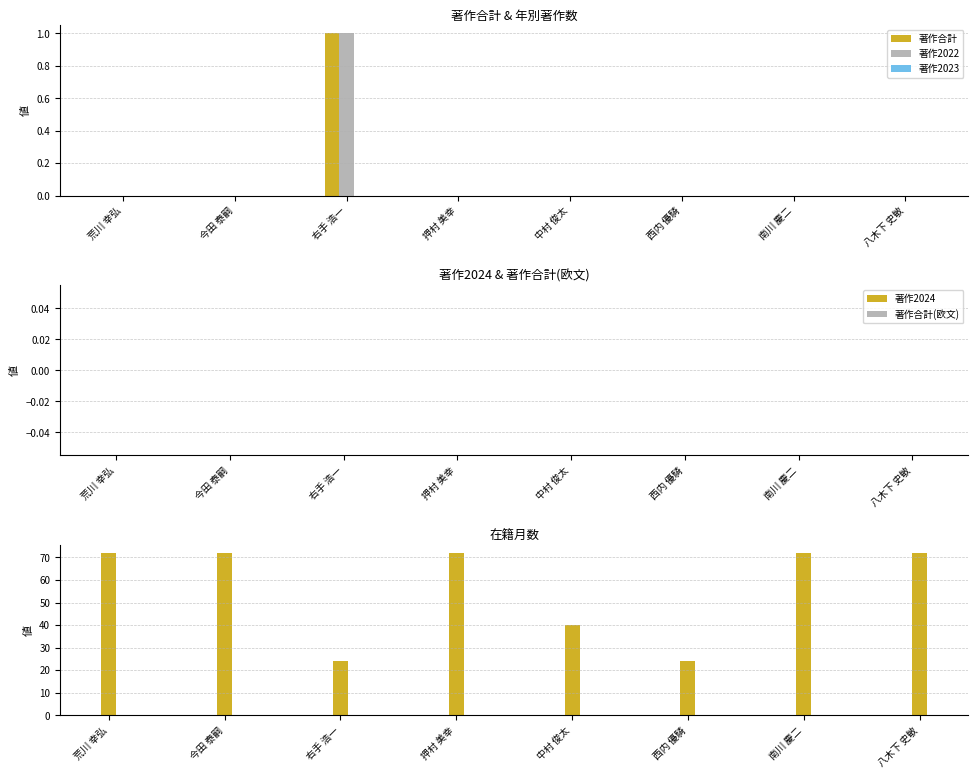

The value of 著作2024 at 南川 慶二 is 0. True or false?

True